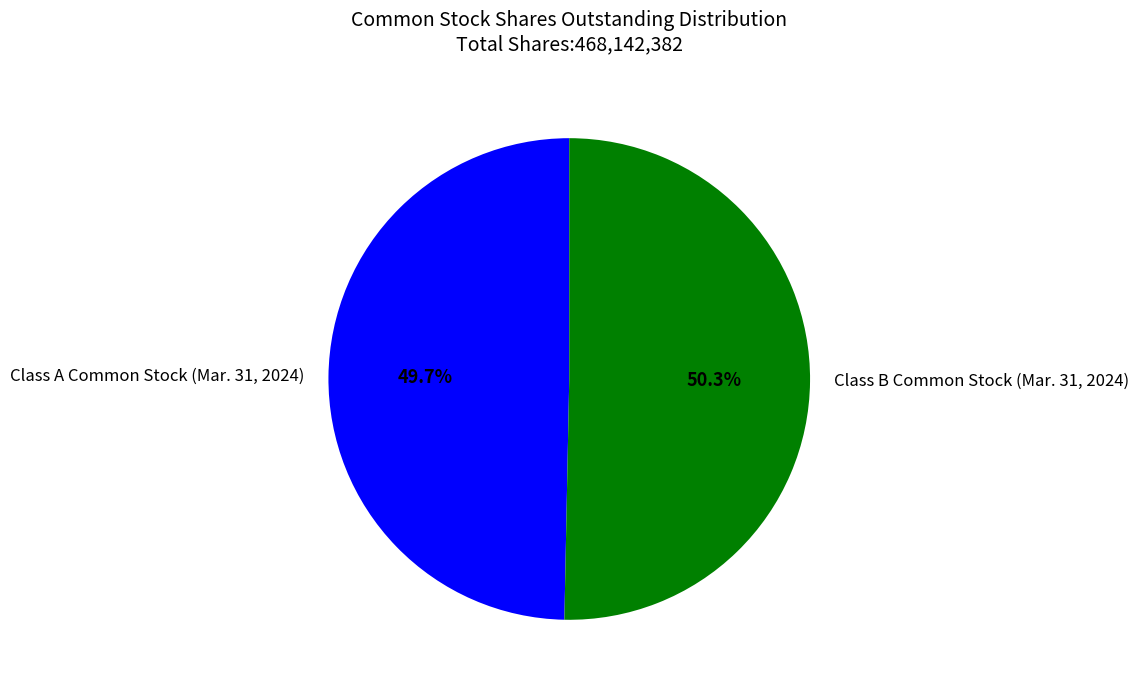

Rank the categories by value from lowest to highest.

Class A Common Stock (Mar. 31, 2024), Class B Common Stock (Mar. 31, 2024)